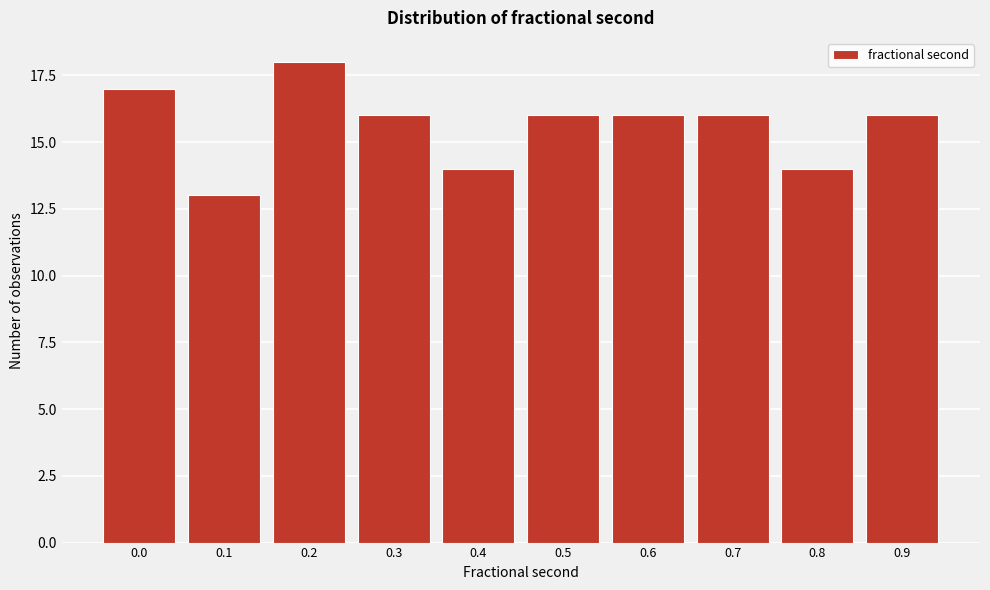

Reading right to left, list all the values displayed in this chart.

0.9=16	0.8=14	0.7=16	0.6=16	0.5=16	0.4=14	0.3=16	0.2=18	0.1=13	0.0=17